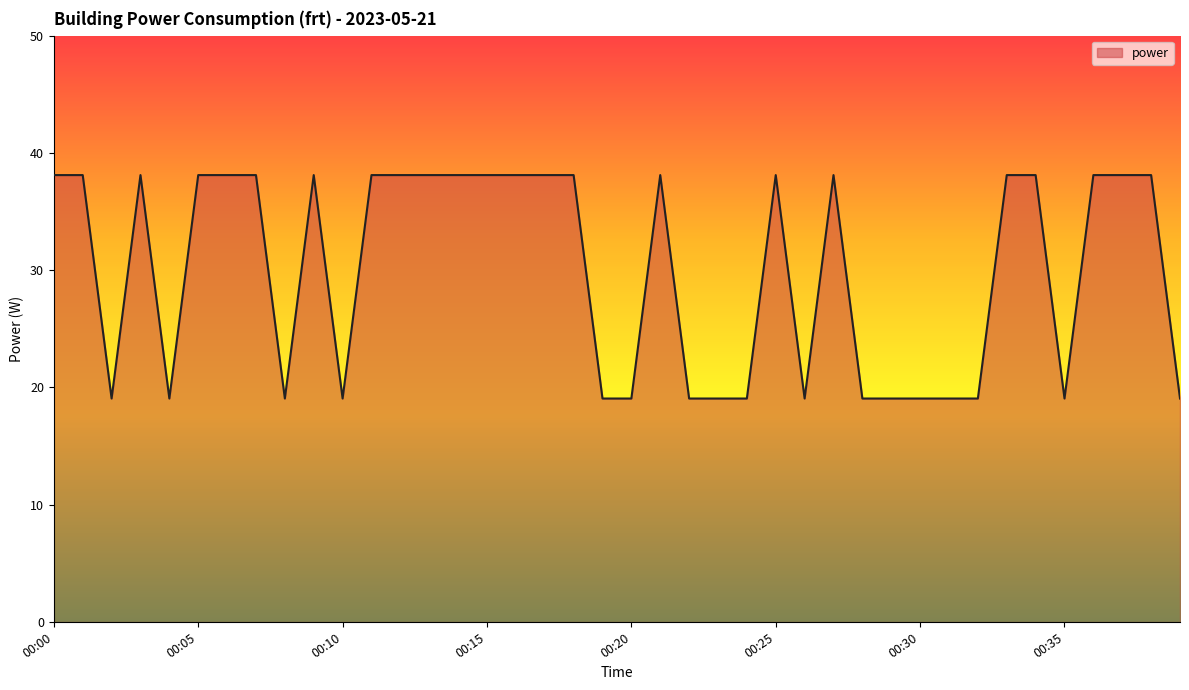

What is the greatest value displayed?

38.1